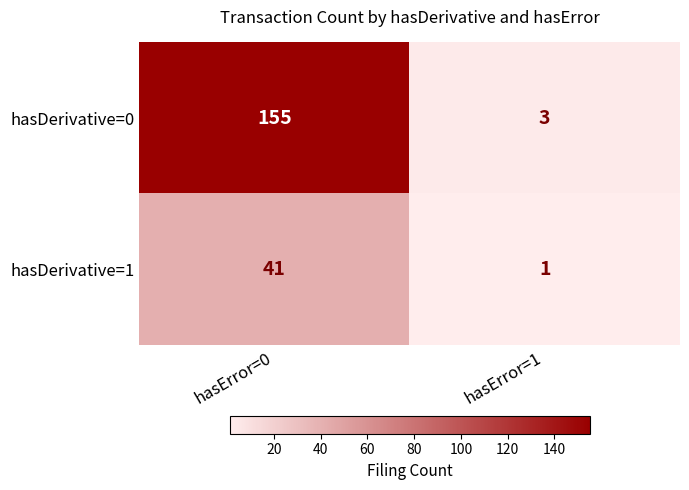

The hasDerivative=0 series shows 69 at hasError=0. True or false?

False